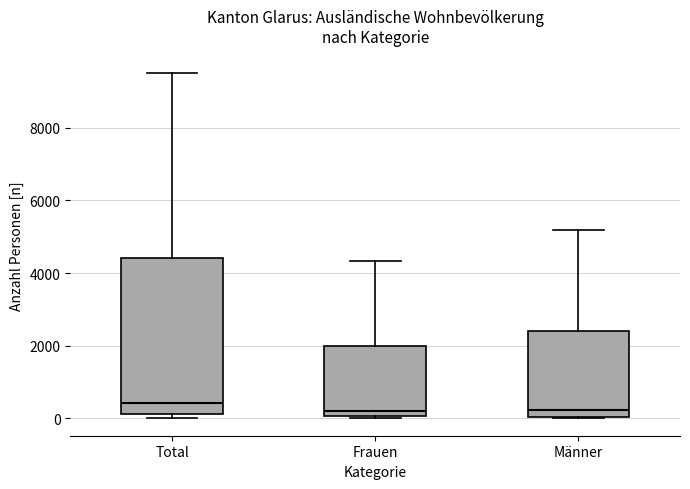

Reading left to right, read every box against the y-axis: the position of its median line, the range the box covers, and the ends of its whiskers. The values are not printed on the chart, so give them approximately, as read against the axis.

Total: median 400, box 200 to 4400, whiskers 0 to 9600
Frauen: median 200, box 0 to 2000, whiskers 0 to 4400
Männer: median 200, box 0 to 2400, whiskers 0 to 5200